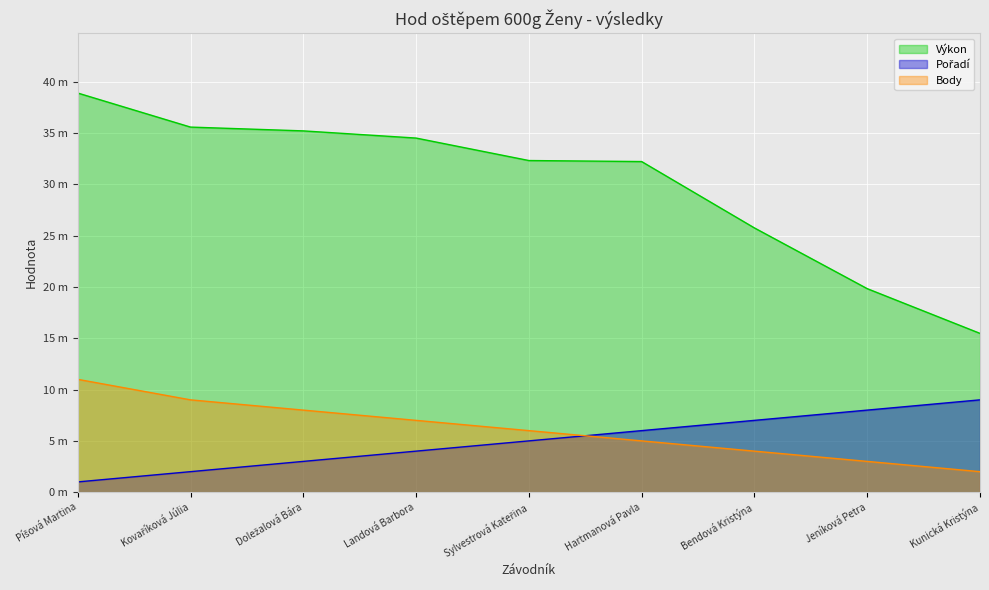

At how many categories does at least one series exceed 18?

8